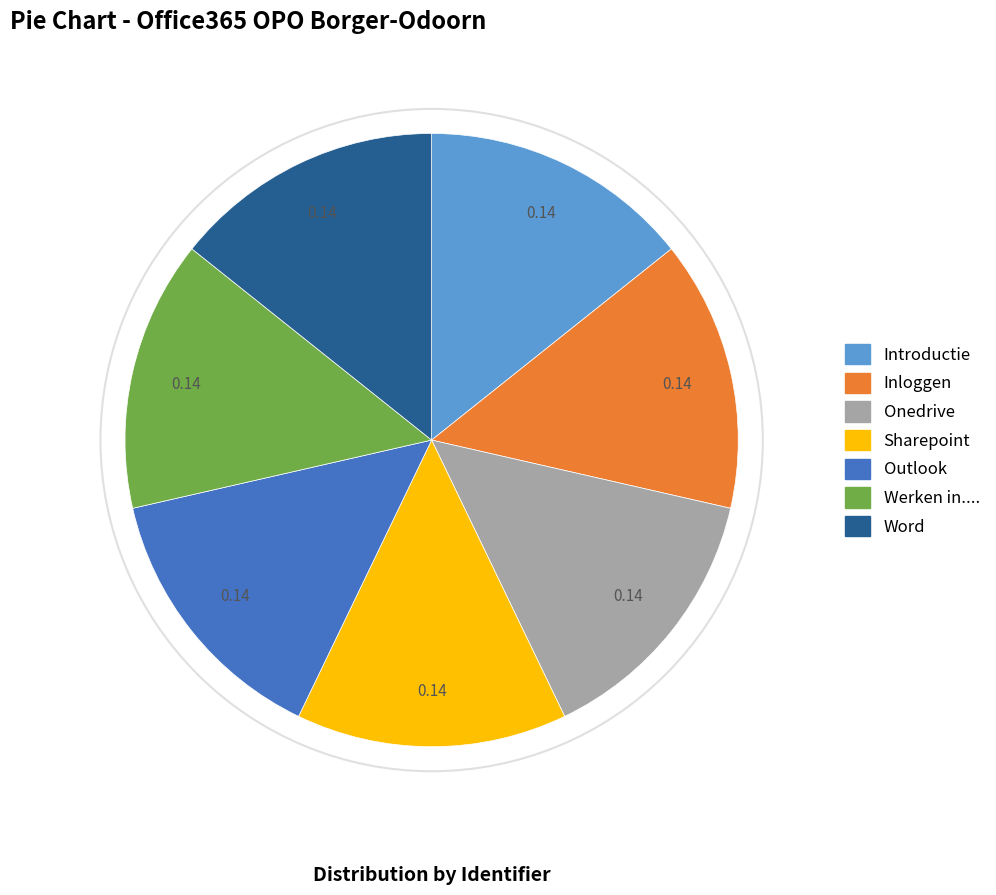

Is the sum of Introductie and Onedrive greater than half?

No